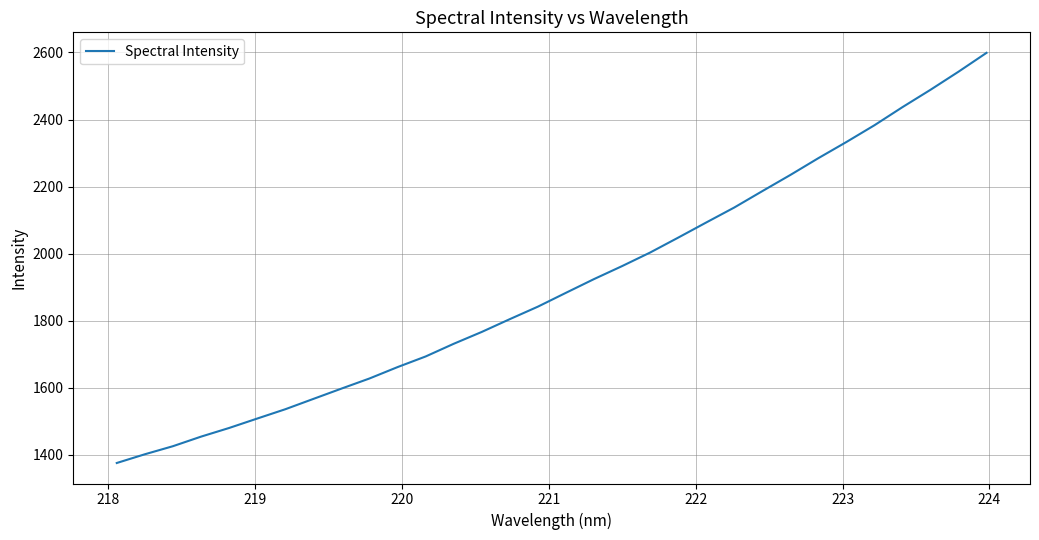

What is the smallest value displayed?

1375.9